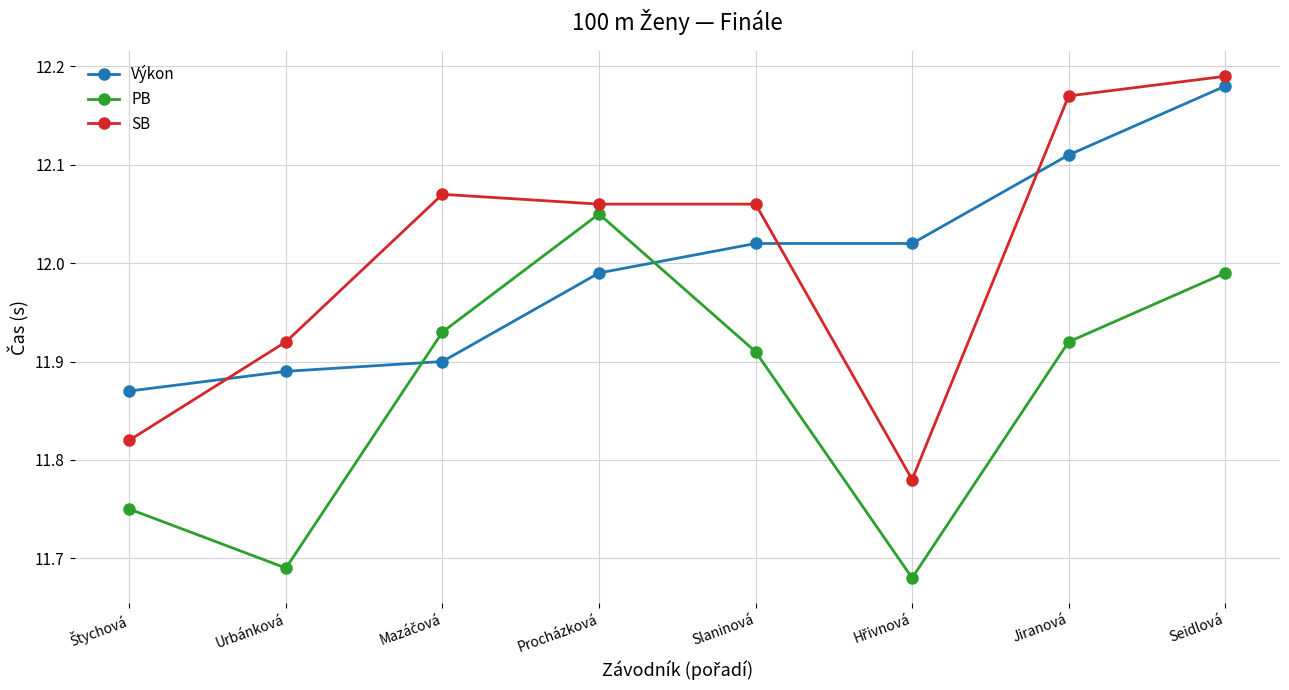

The value of SB at Jiranová is 16.3. True or false?

False